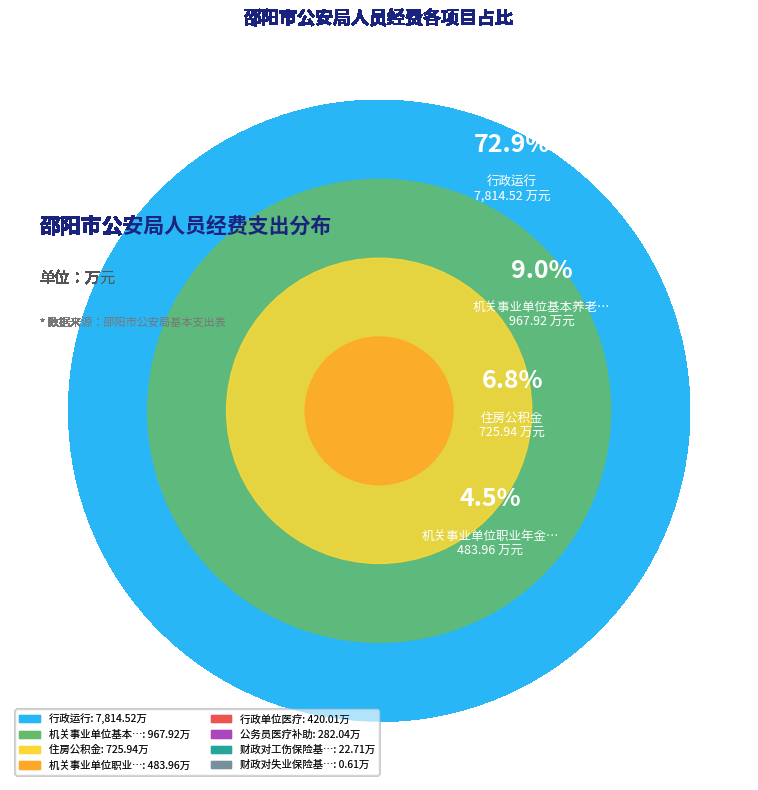

To the nearest percent, what portion does 机关事业单位基本养老保险缴费支出 represent?

9%